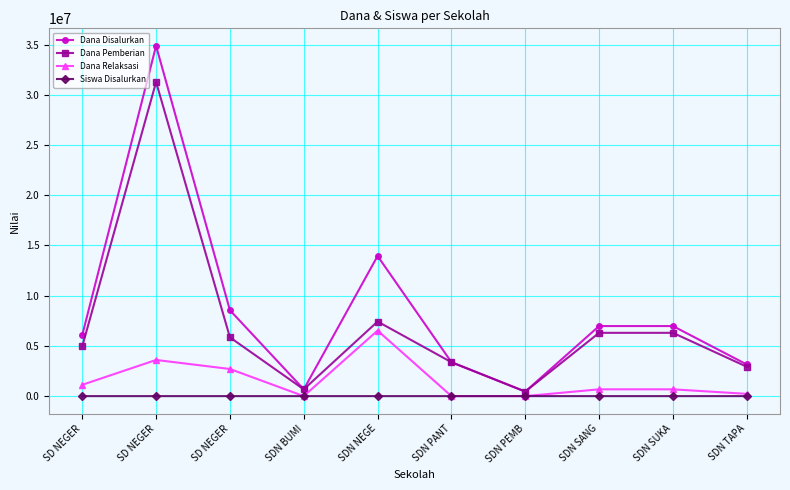

True or false: Siswa Disalurkan has more than 1 interior local peaks.

True